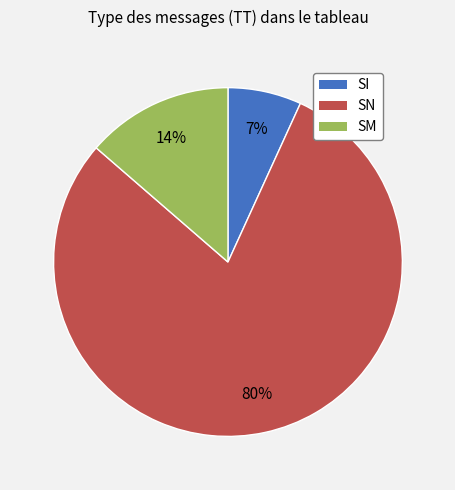

To the nearest percent, what is the average slice percentage?

33%